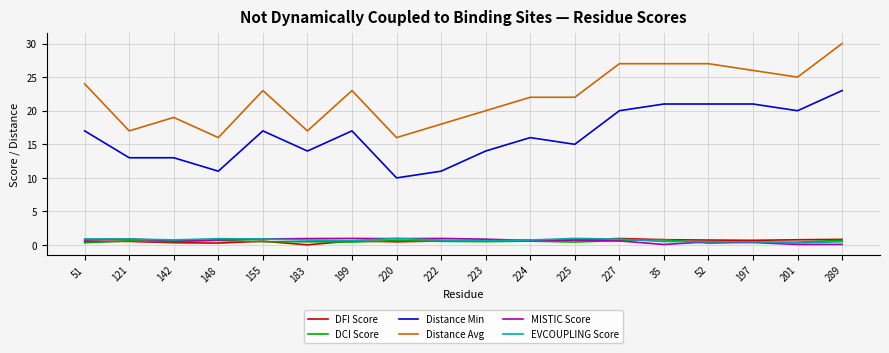

What is the difference between the second highest and minimum values in the DFI Score series?

0.8